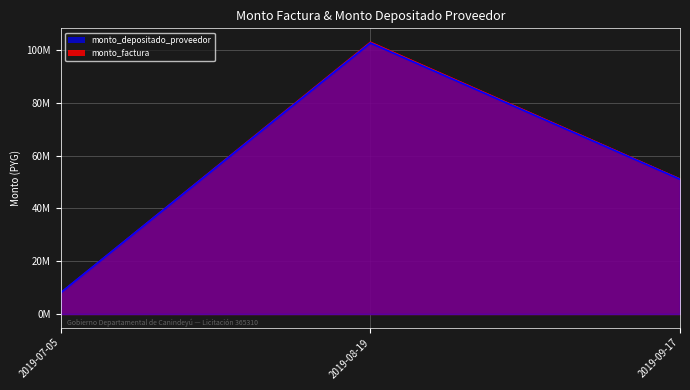

Between 2019-09-17 and 2019-08-19, which is larger?

2019-08-19